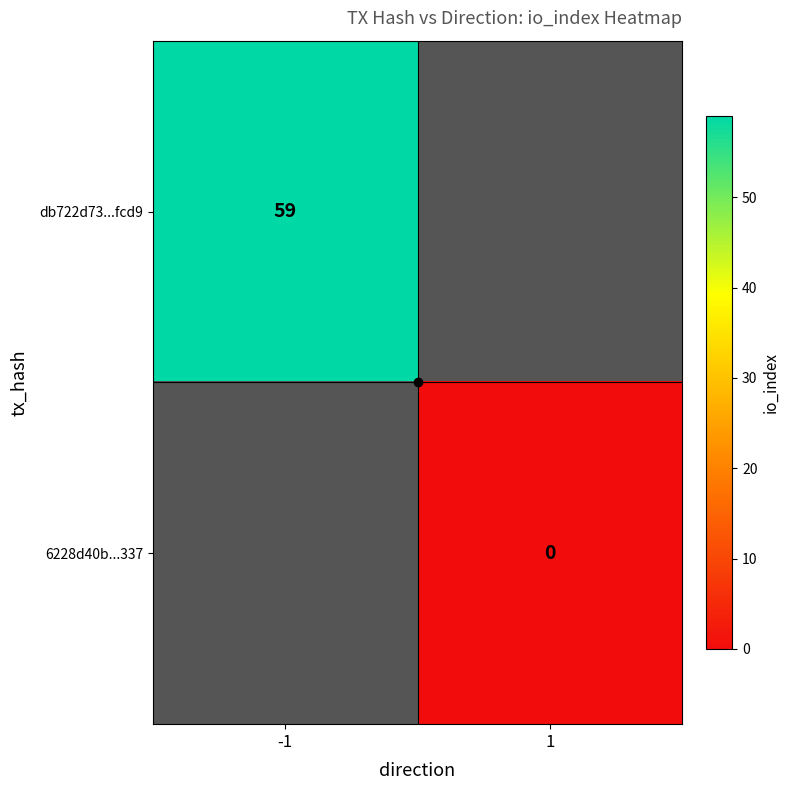

The db722d73...fcd9 series shows 59 at -1. True or false?

True